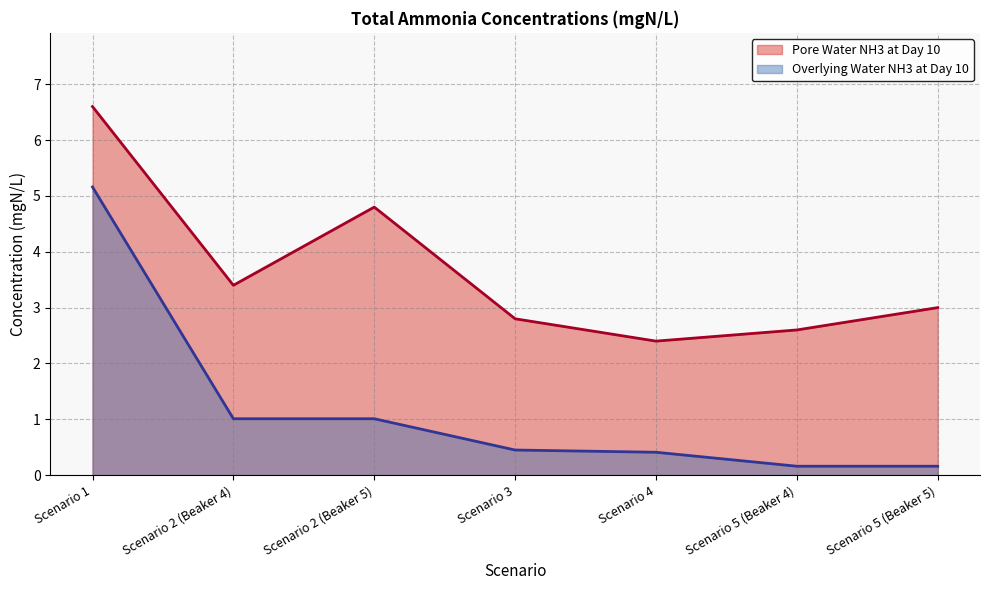

List the labels in order of Pore Water NH3 at Day 10 value, largest first.

Scenario 1, Scenario 2 (Beaker 5), Scenario 2 (Beaker 4), Scenario 5 (Beaker 5), Scenario 3, Scenario 5 (Beaker 4), Scenario 4